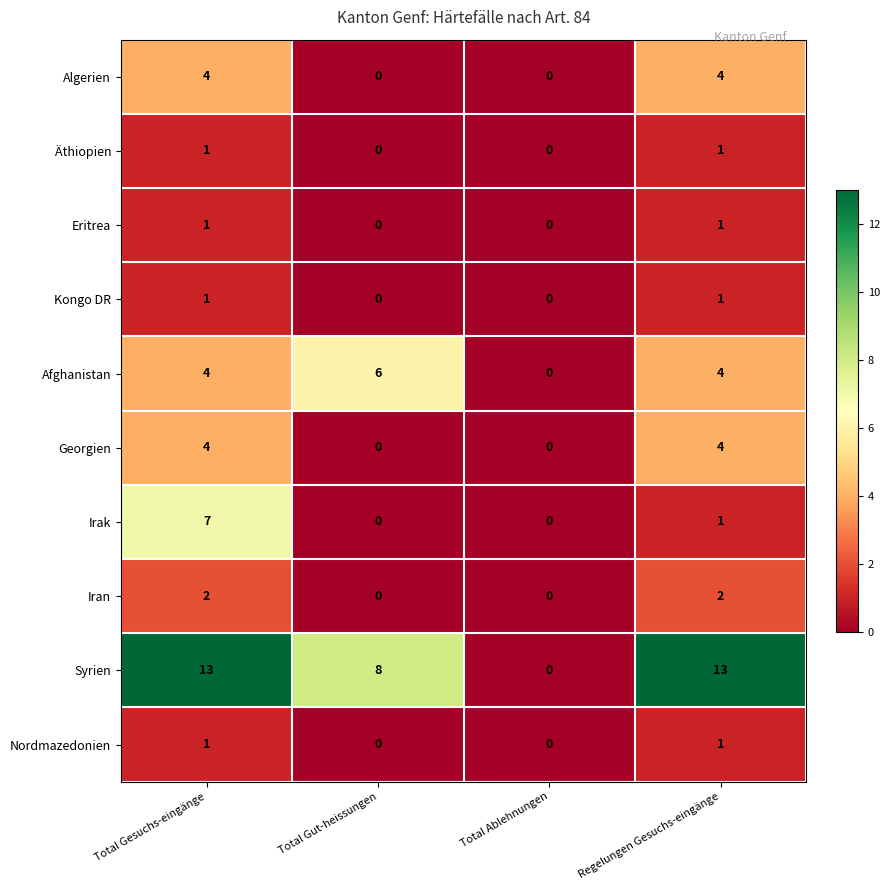

Which series has the widest spread of values?

Syrien